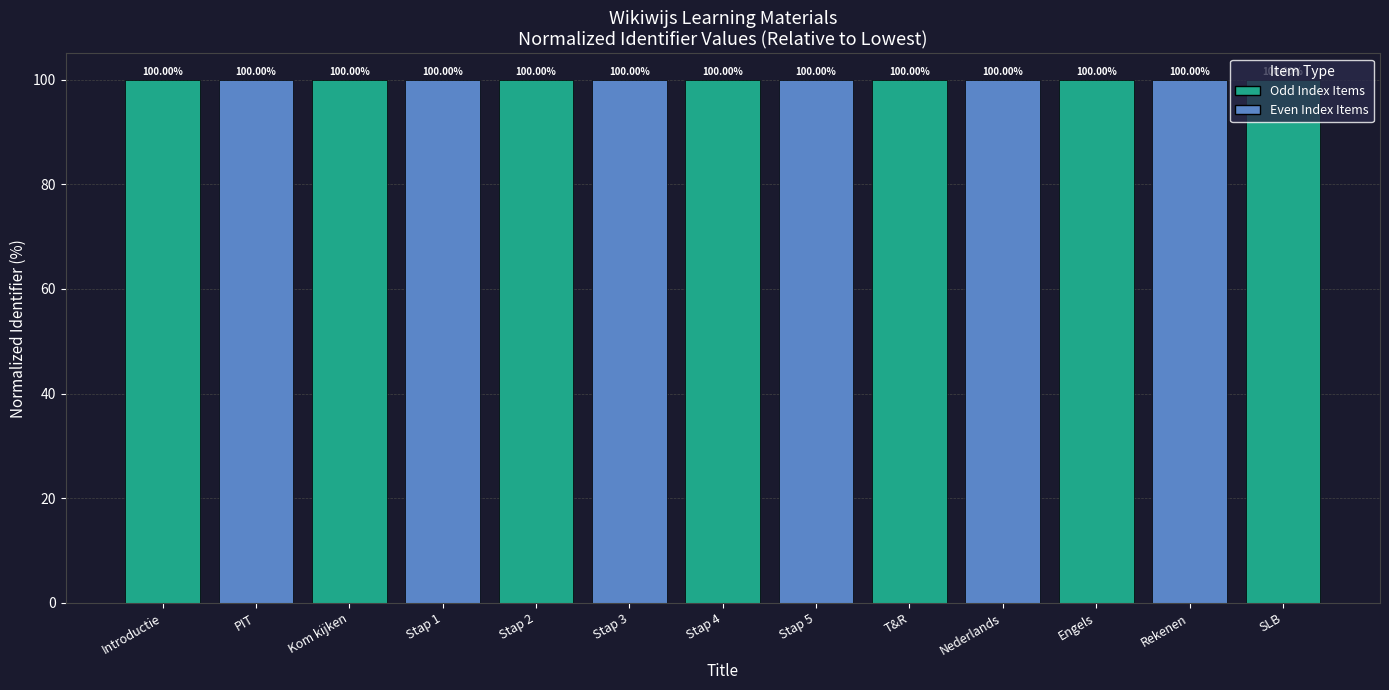

What is the sum of the values at Stap 2 and T&R?

200.0